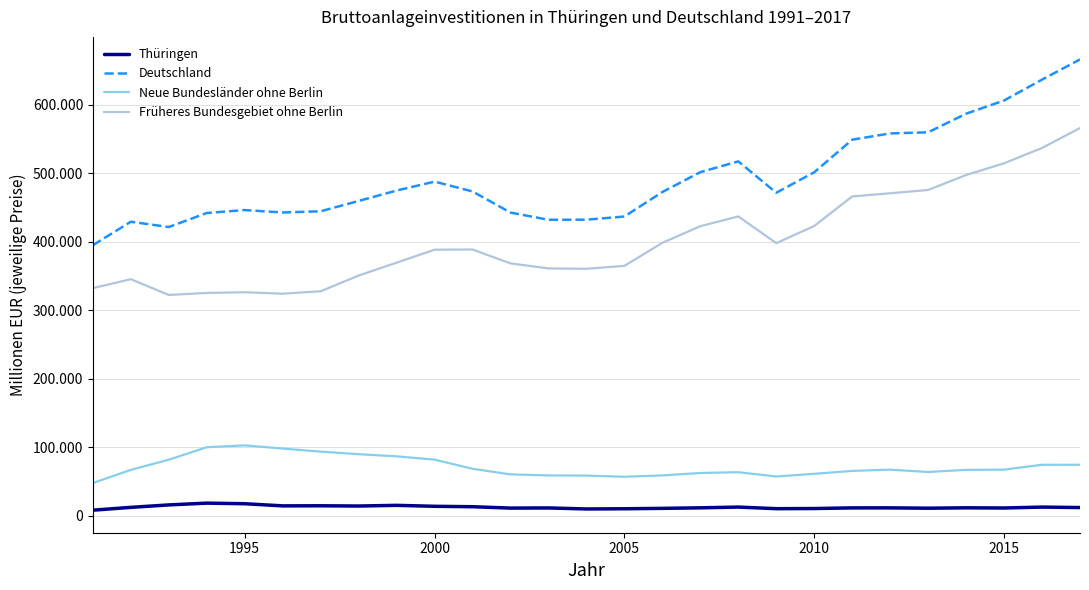

What are all the series names shown in the legend?

Thüringen, Deutschland, Neue Bundesländer ohne Berlin, Früheres Bundesgebiet ohne Berlin